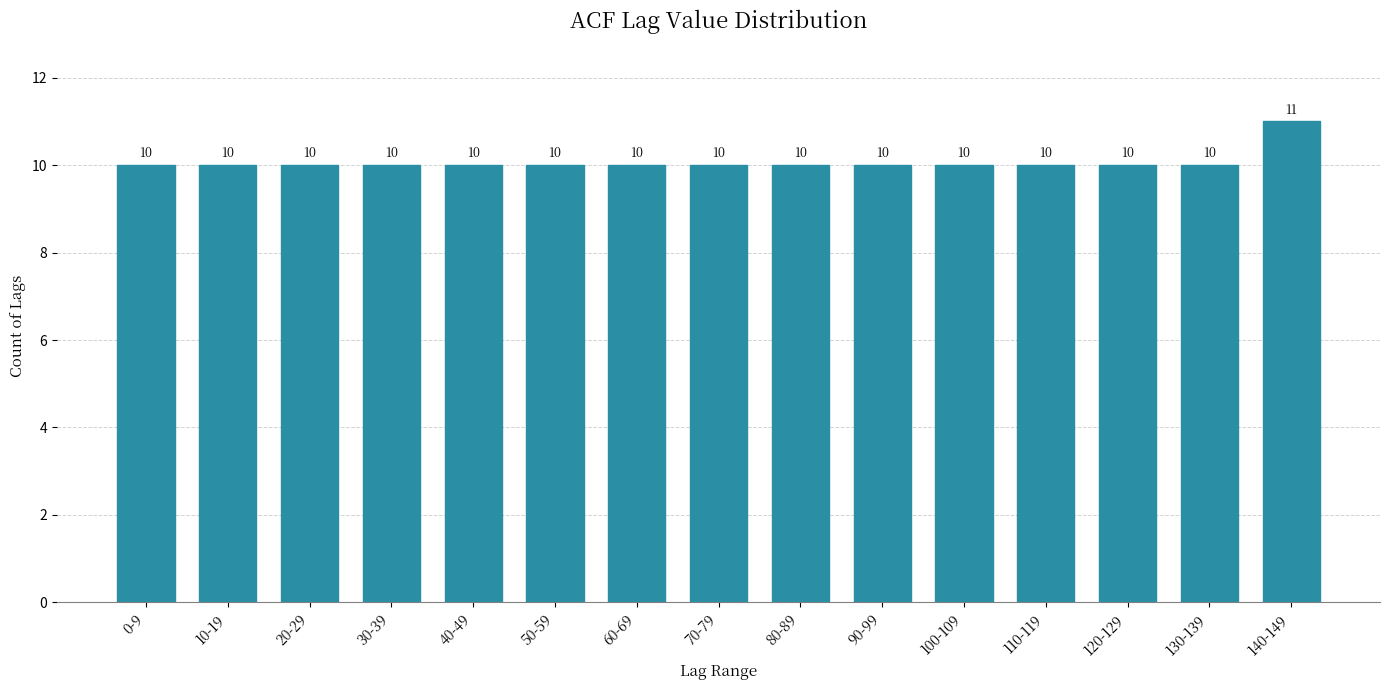

Reading right to left, list all the values displayed in this chart.

140-149=11	130-139=10	120-129=10	110-119=10	100-109=10	90-99=10	80-89=10	70-79=10	60-69=10	50-59=10	40-49=10	30-39=10	20-29=10	10-19=10	0-9=10